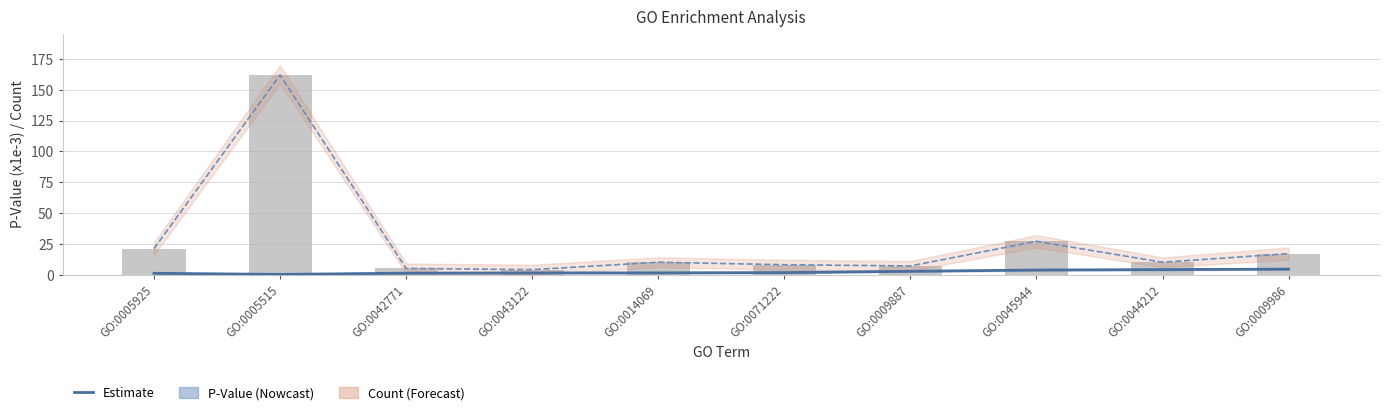

Rank the categories by Count value from highest to lowest.

GO:0005515, GO:0045944, GO:0005925, GO:0009986, GO:0014069, GO:0044212, GO:0071222, GO:0009887, GO:0042771, GO:0043122